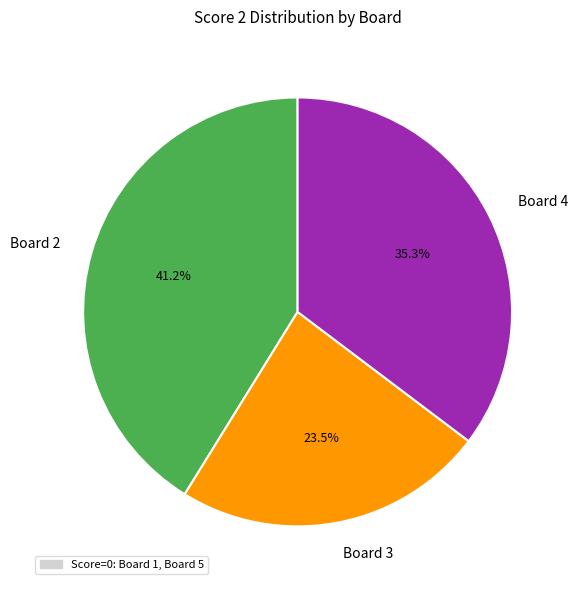

To the nearest percent, what is the average slice percentage?

33%